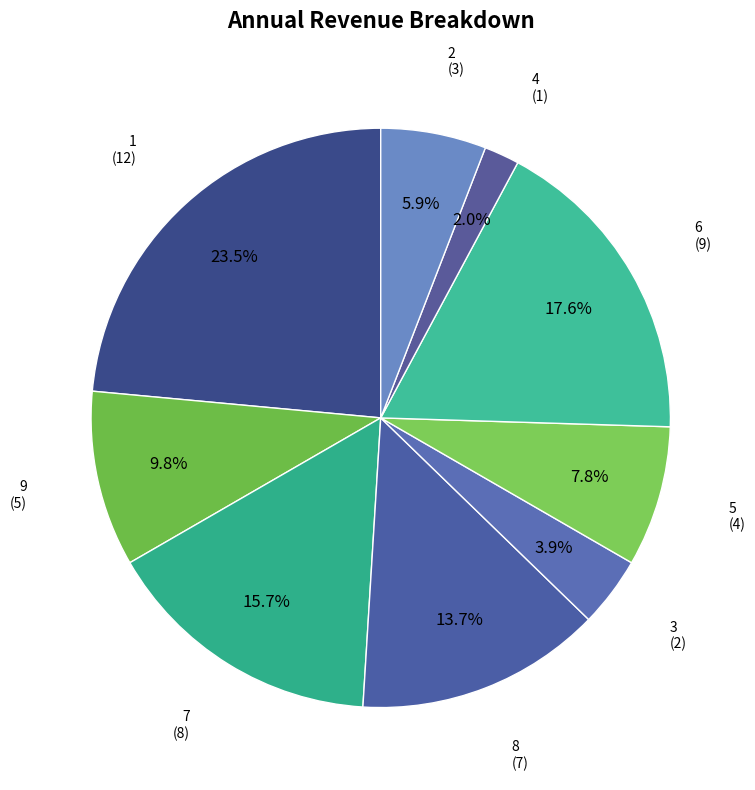

What is the total percentage of 2 and 5?

13.7%